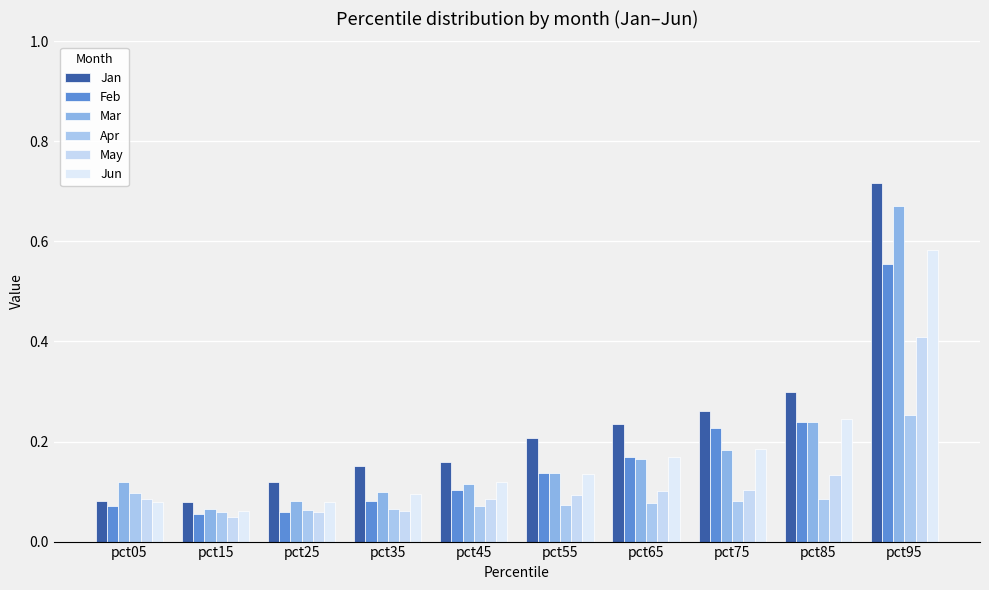

What is the sum of all May values?

1.2